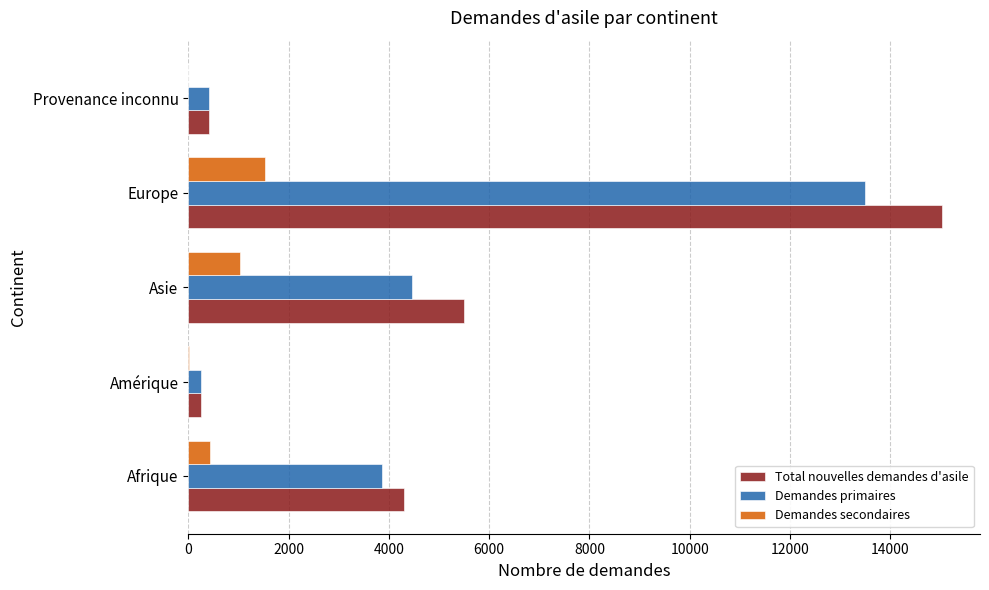

What is the greatest value displayed?

15038